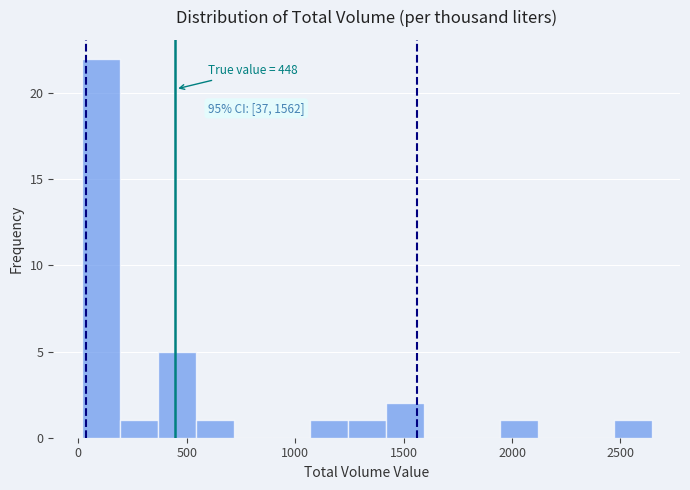

Read against the x-axis, roughly where is the centre of the tallest bar?

100